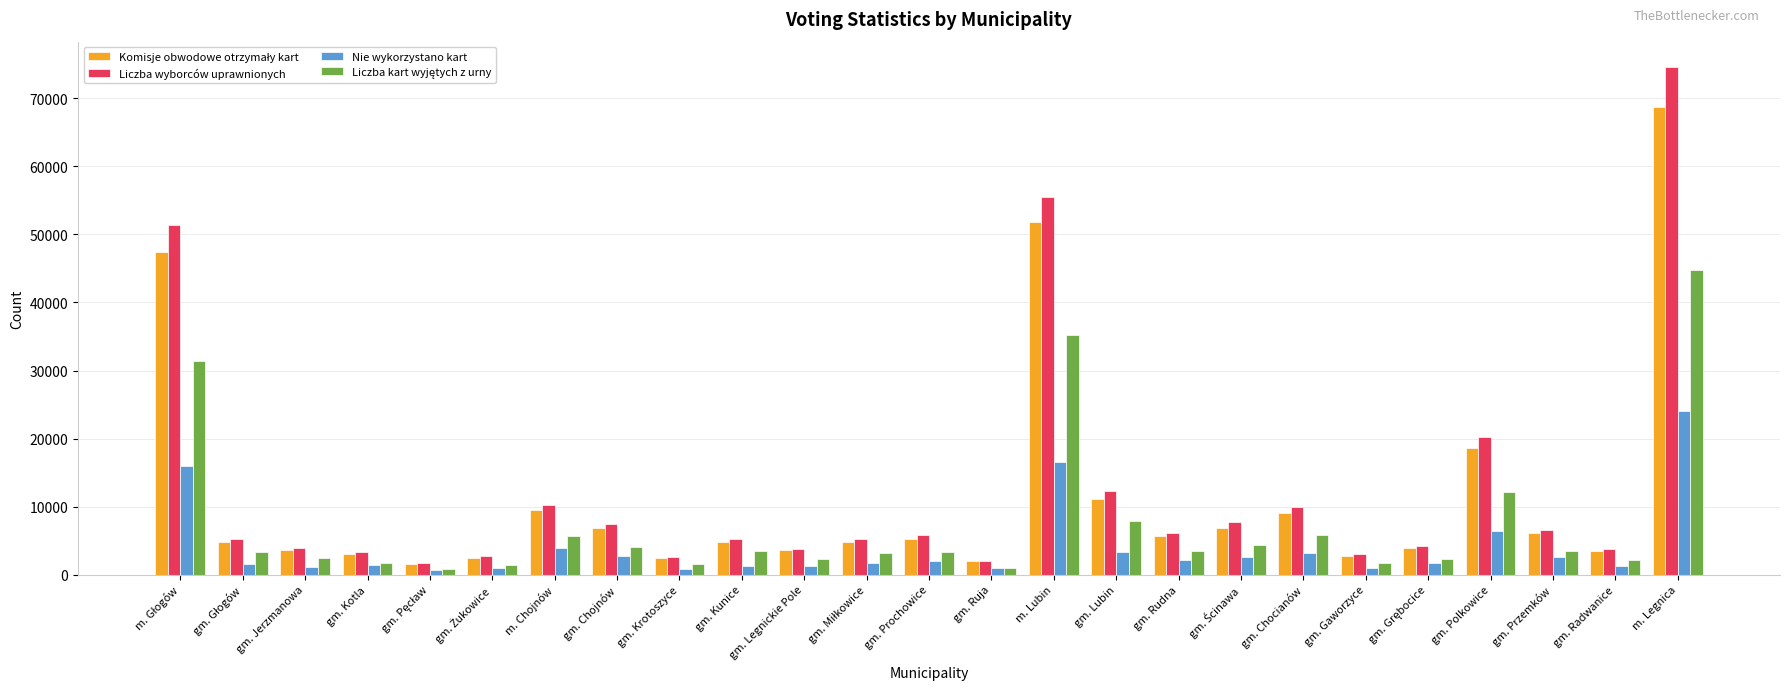

What is the spread (max minus min) of values at gm. Chocianów?

6724